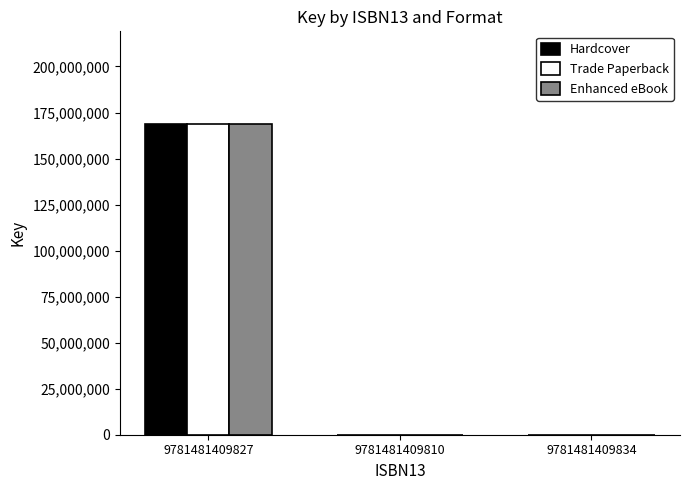

What is the greatest value displayed?

168526692